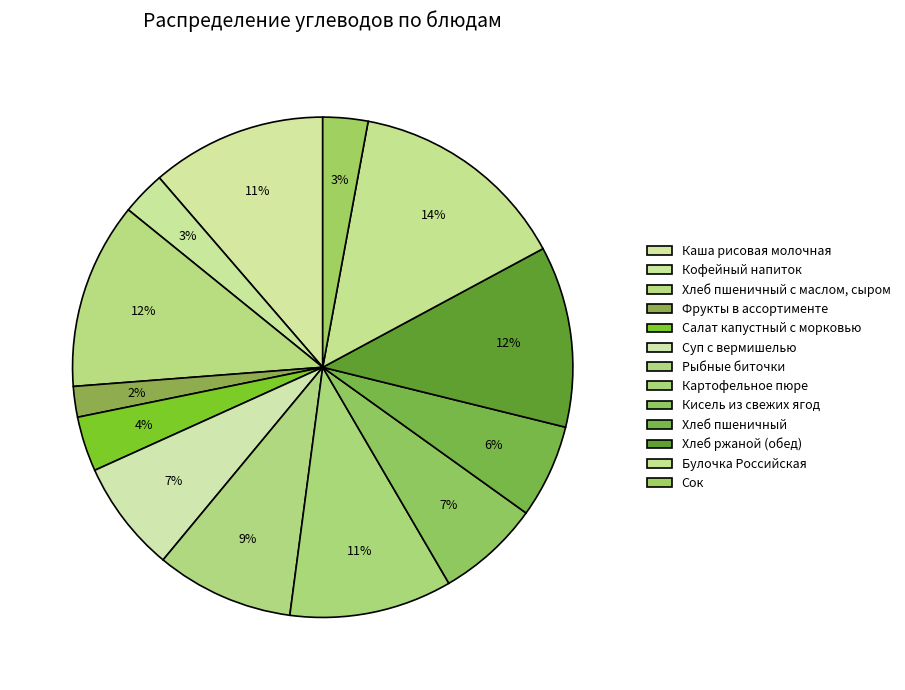

How many segments does this pie chart have?

13